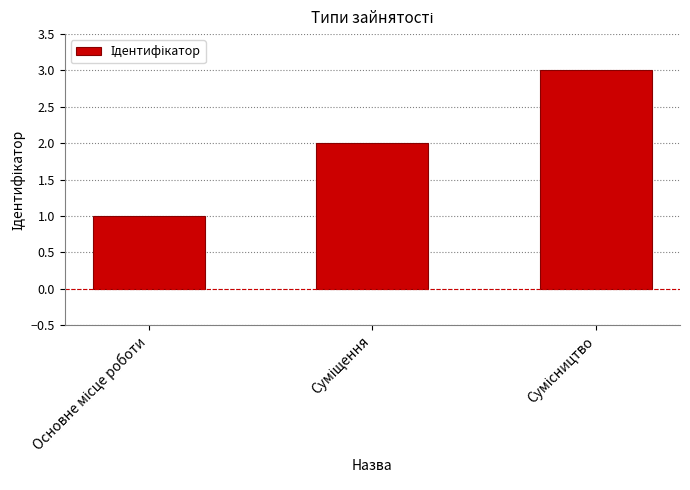

What is the greatest value displayed?

3